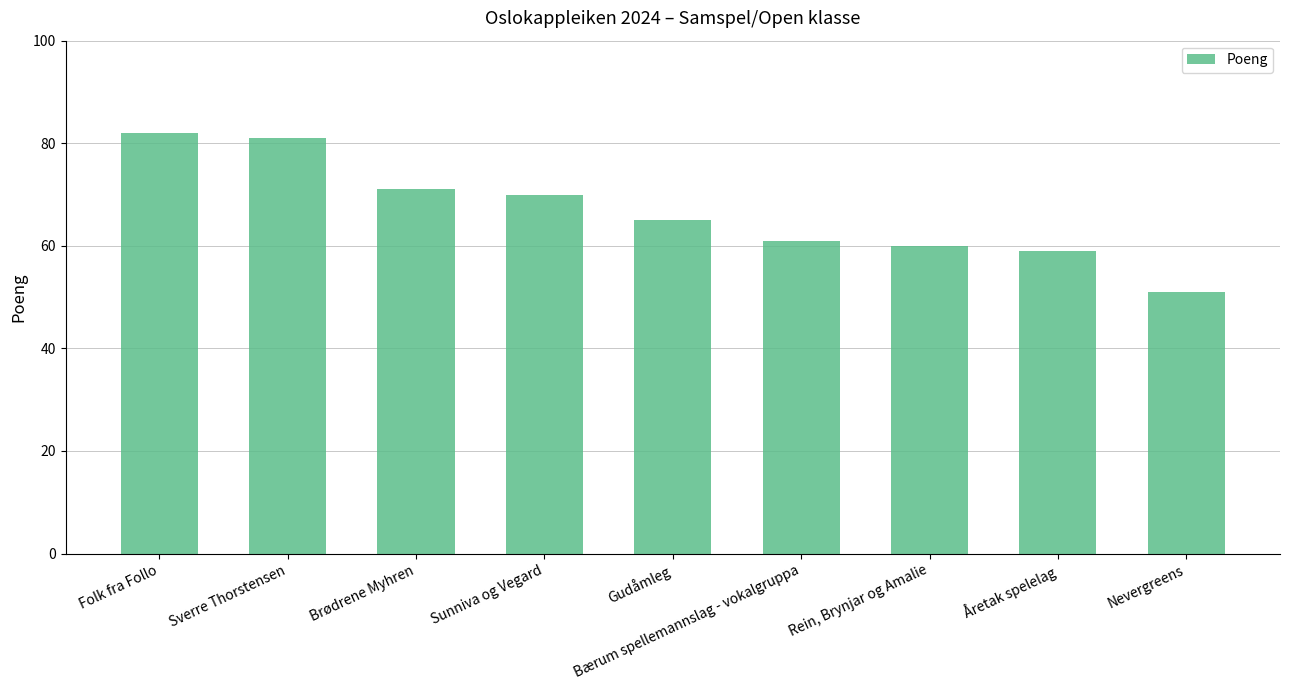

Which label corresponds to the largest value in the chart?

Folk fra Follo